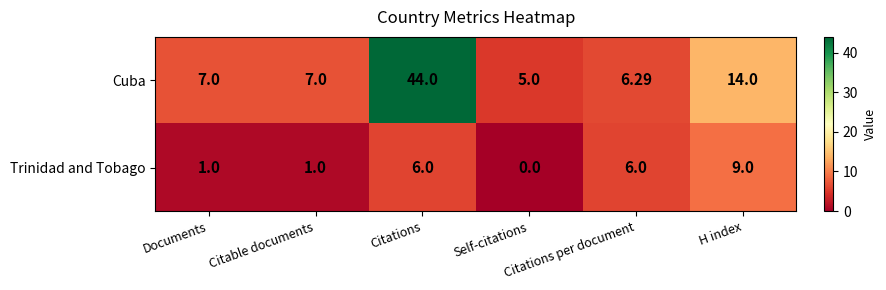

How many data points in Trinidad and Tobago are less than 6?

3